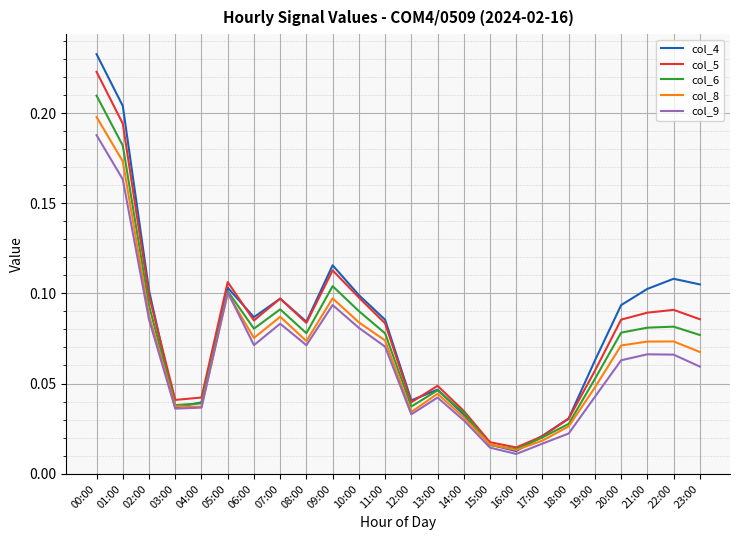

At which category is the sum across all series the highest?

00:00